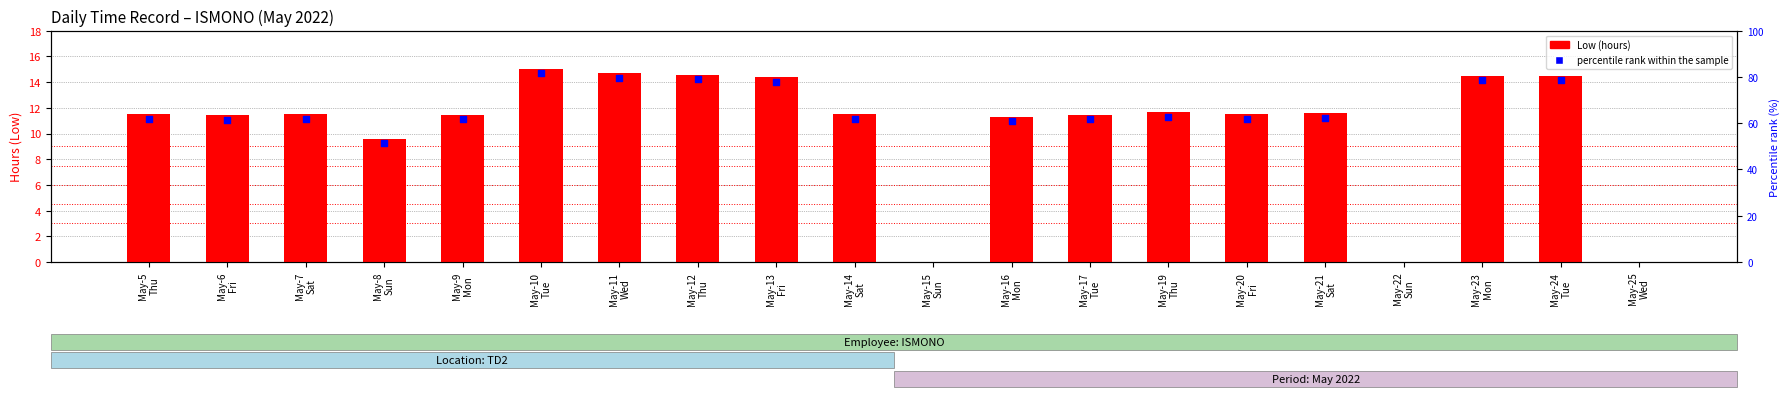

What is the change in value from May-6
Fri to May-22
Sun?

-11.4